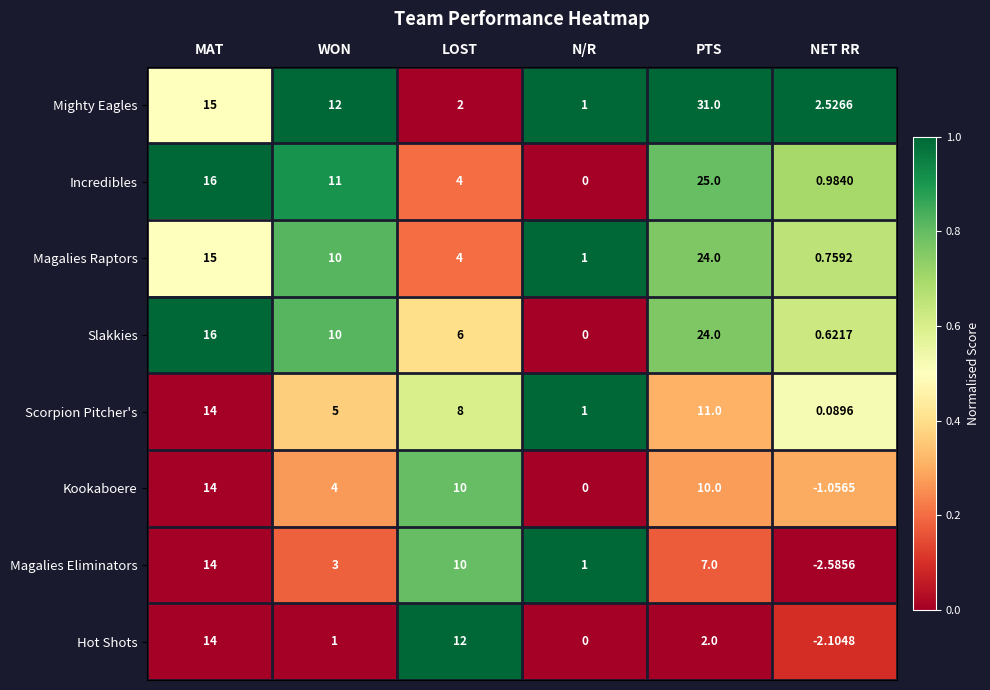

Which label corresponds to the smallest value in the chart?

NET RR